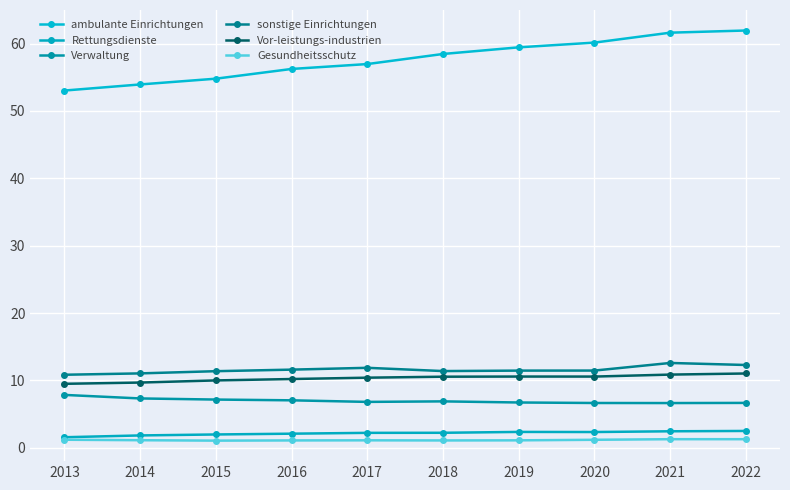

How many categories are shown in the chart?

10